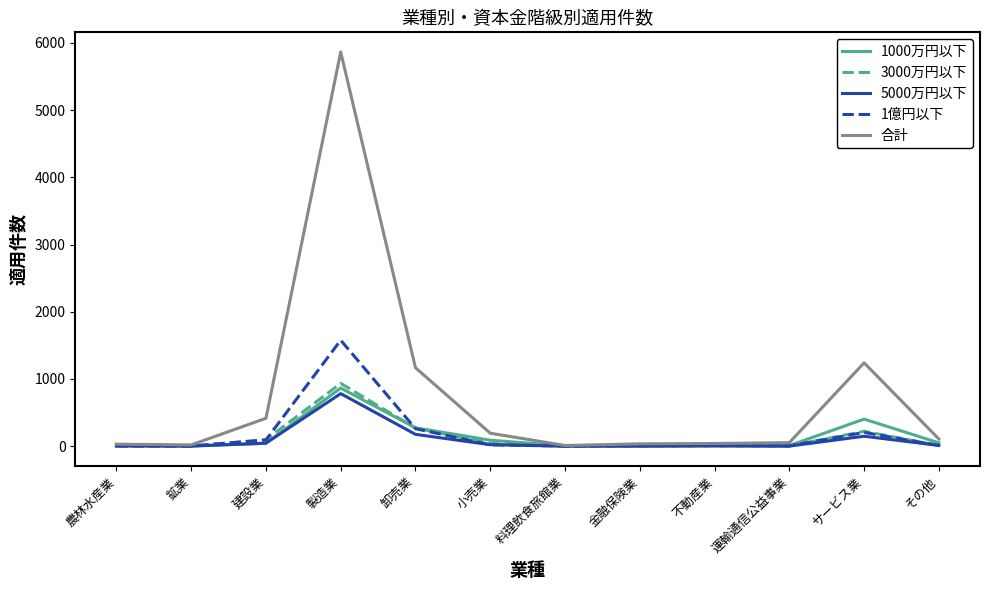

What is the lowest value of the 1000万円以下 series?

3